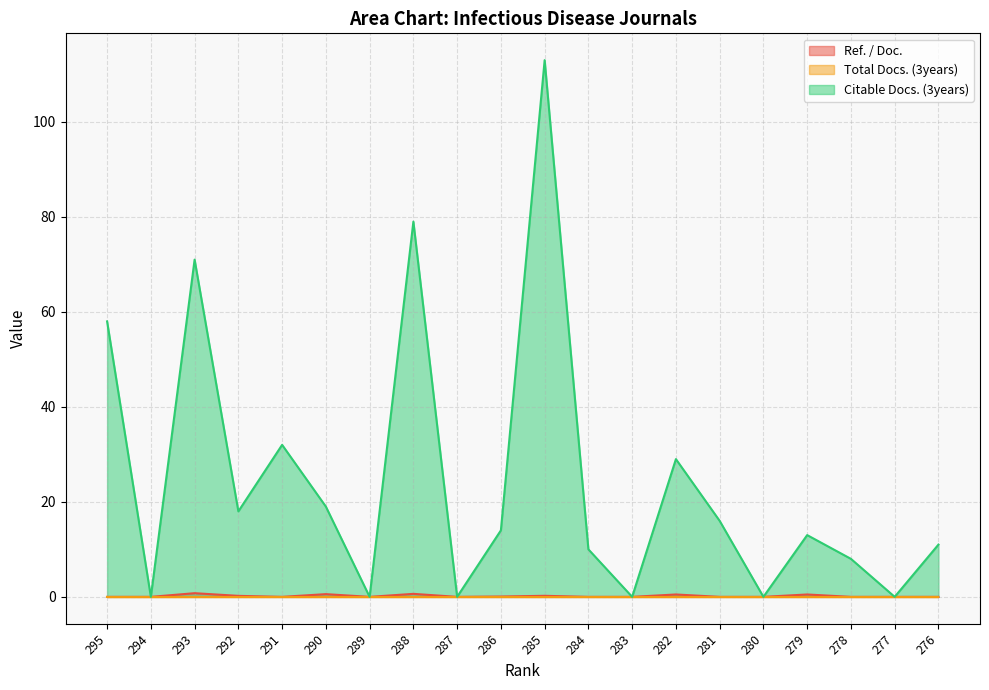

Is it true that Citable Docs. (3years) equals 0.0 at 283?

True